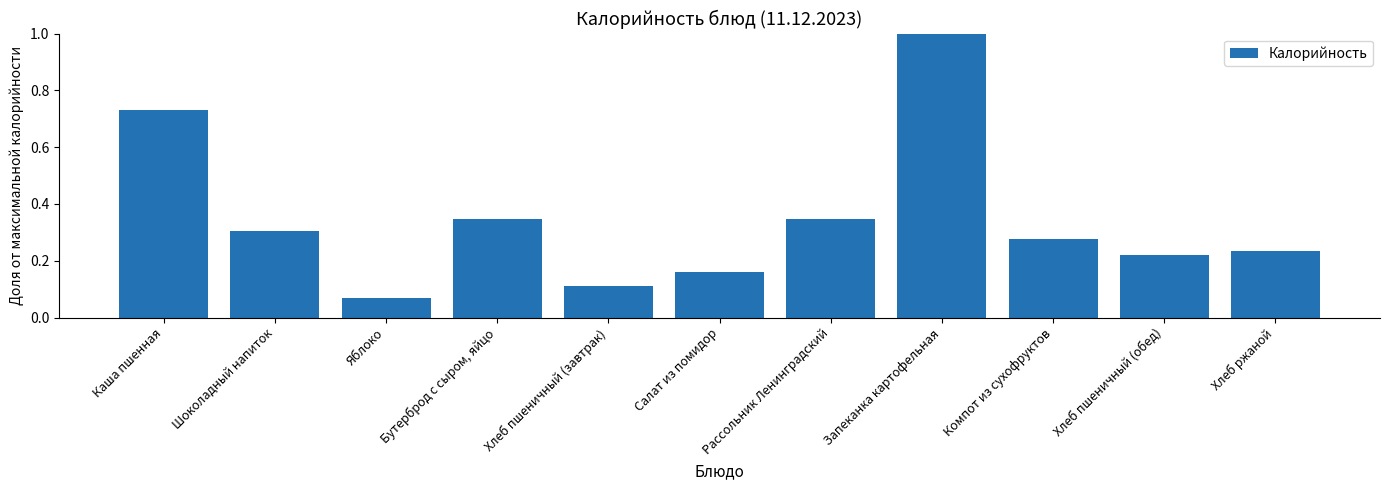

True or false: the data shows 0.3 at Каша пшенная.

False